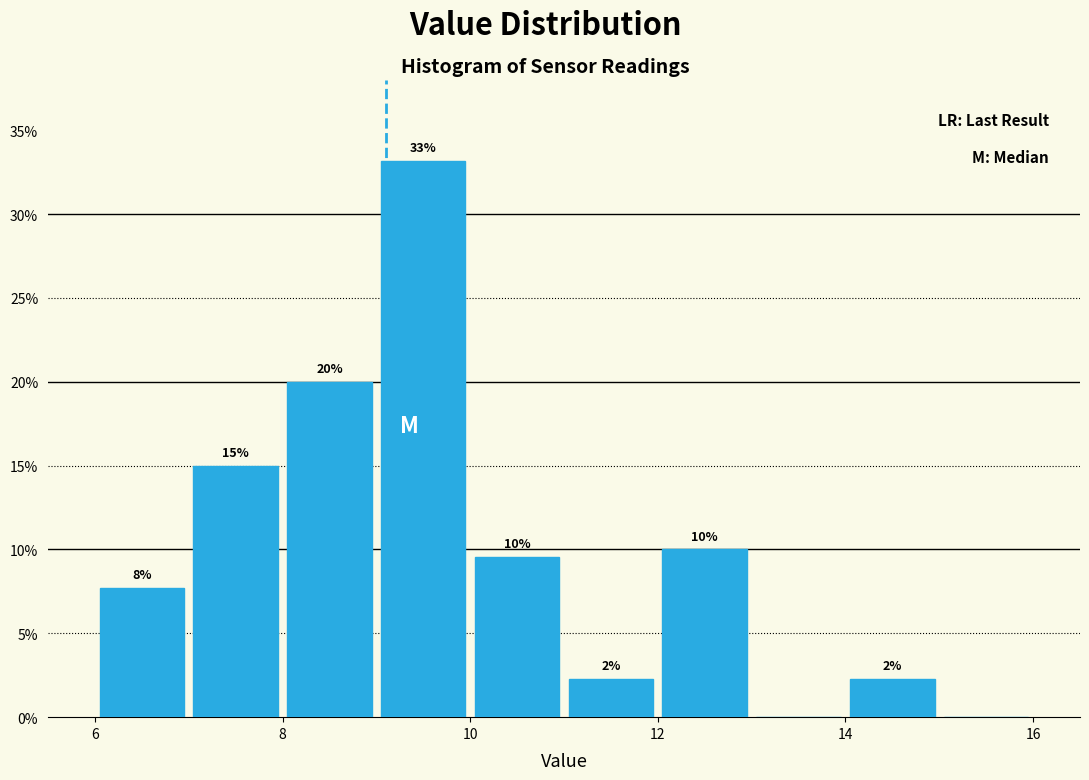

Over which range of the x-axis is the bar tallest?

9 to 10